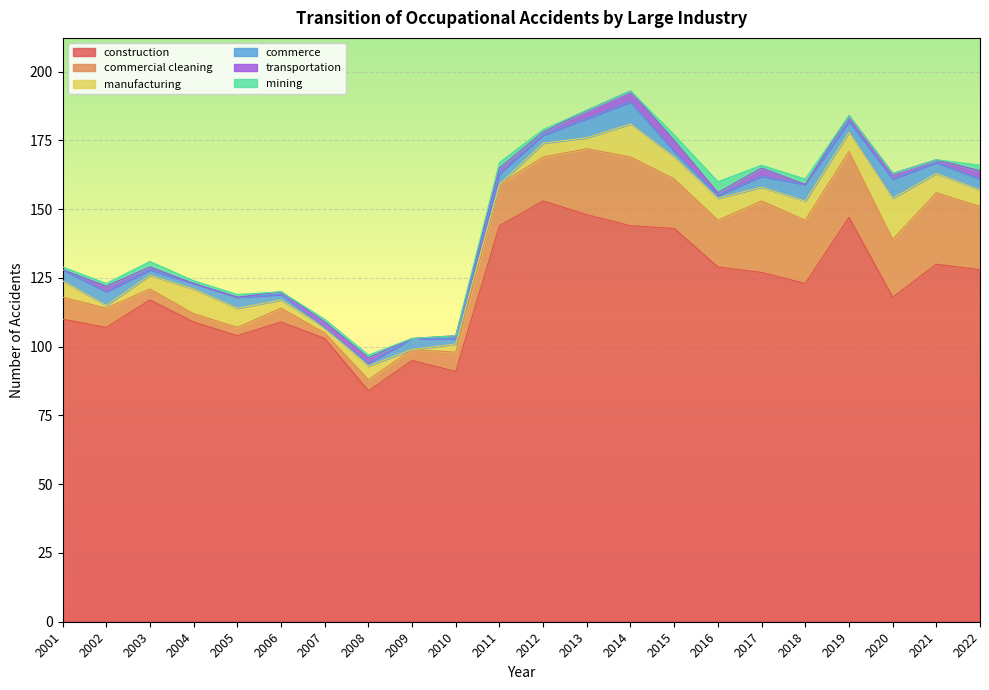

True or false: commercial cleaning has a value of 24 at 2013.

True